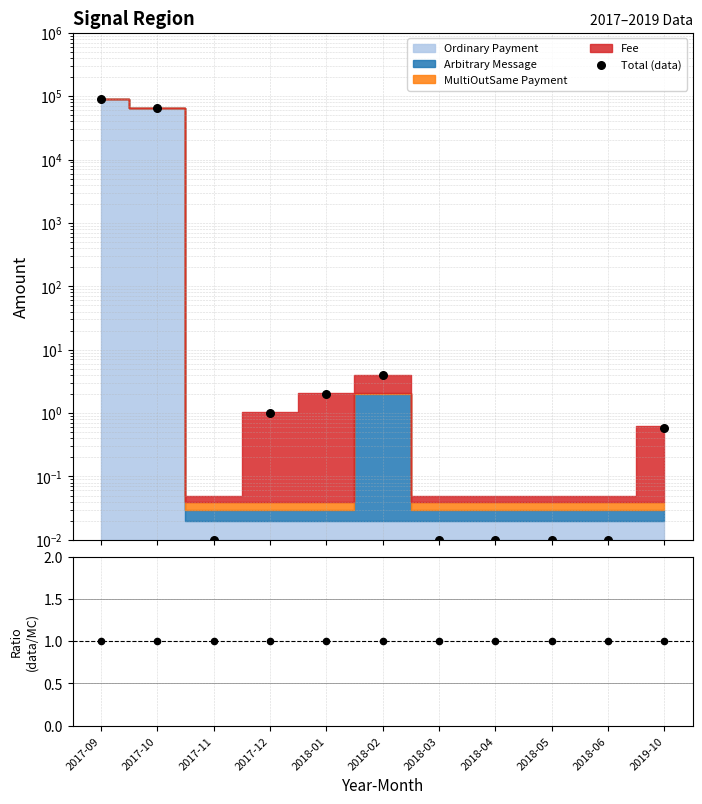

Which series contains the highest Y value?

Total (data)